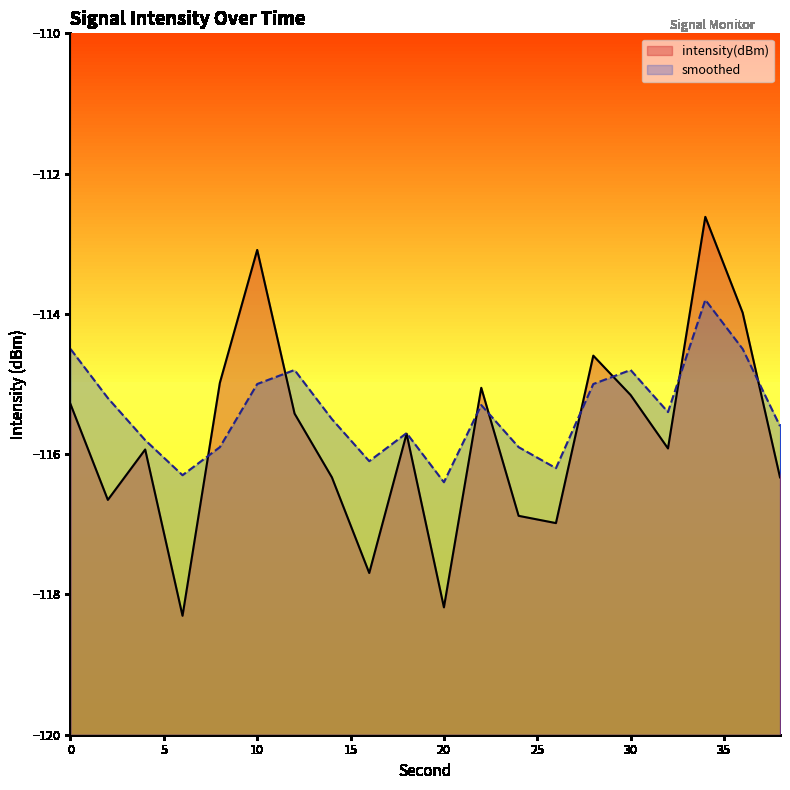

Reading right to left, list all the values displayed in this chart.

intensity(dBm): -116.3	-114.0	-112.6	-115.9	-115.2	-114.6	-117.0	-116.9	-115.1	-118.2	-115.7	-117.7	-116.3	-115.4	-113.1	-115.0	-118.3	-115.9	-116.7	-115.3
smoothed: -115.6	-114.5	-113.8	-115.4	-114.8	-115.0	-116.2	-115.9	-115.3	-116.4	-115.7	-116.1	-115.5	-114.8	-115.0	-115.9	-116.3	-115.8	-115.2	-114.5